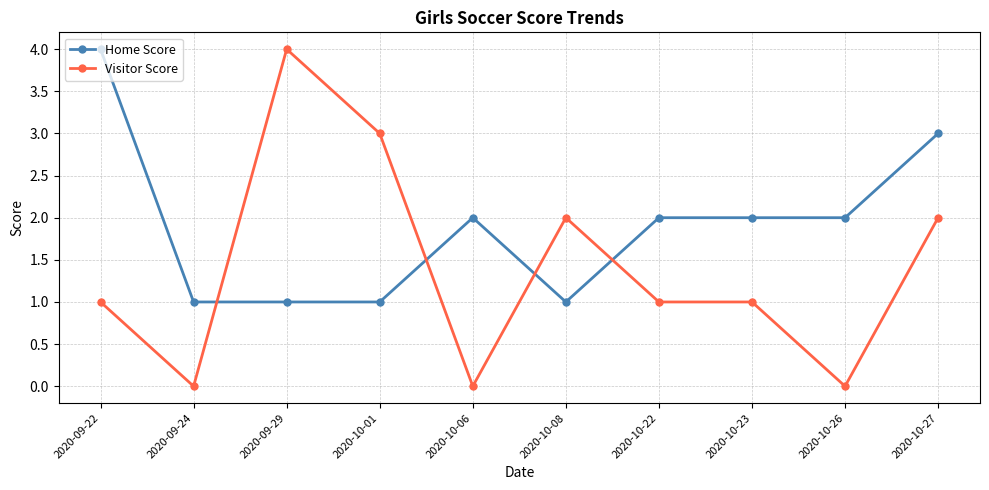

Is the value of Visitor Score at 2020-09-22 greater than the value of Home Score at 2020-10-26?

No